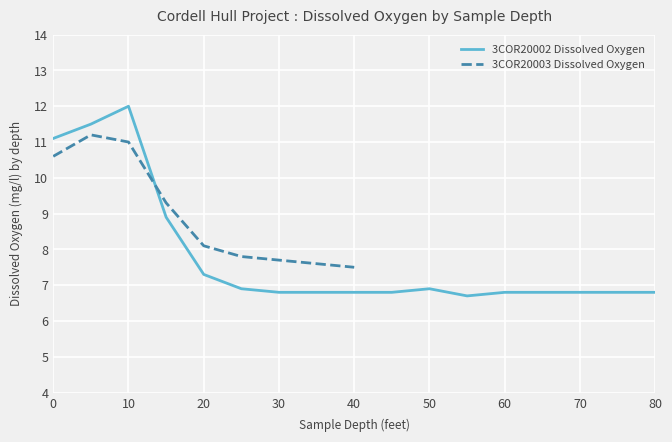

Between 65 and 15, which is larger?

15